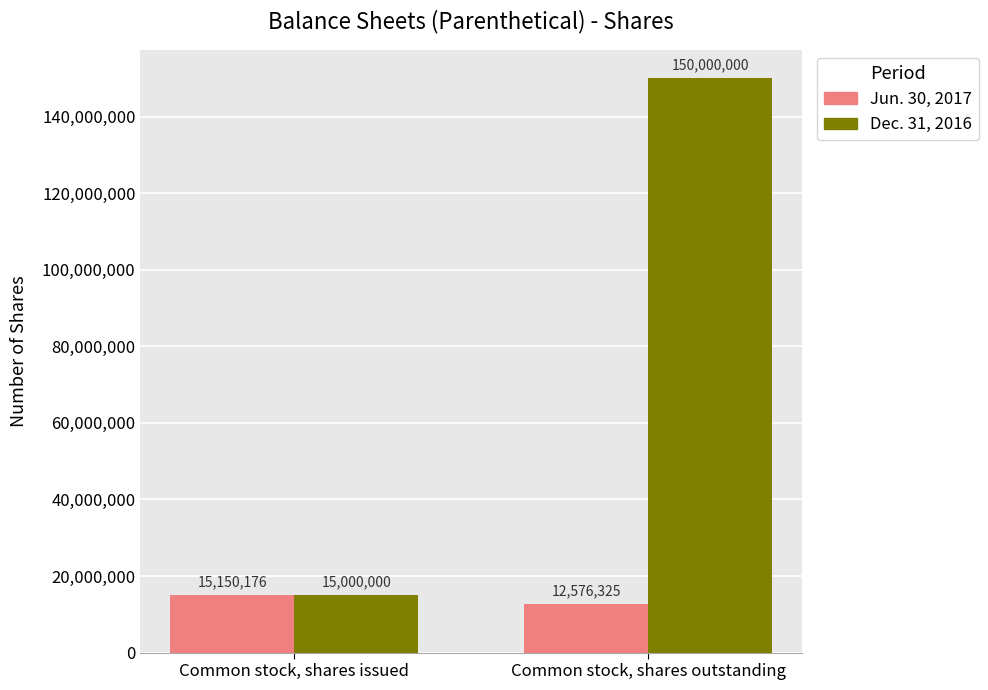

What is the total value across all series at Common stock, shares outstanding?

162576325